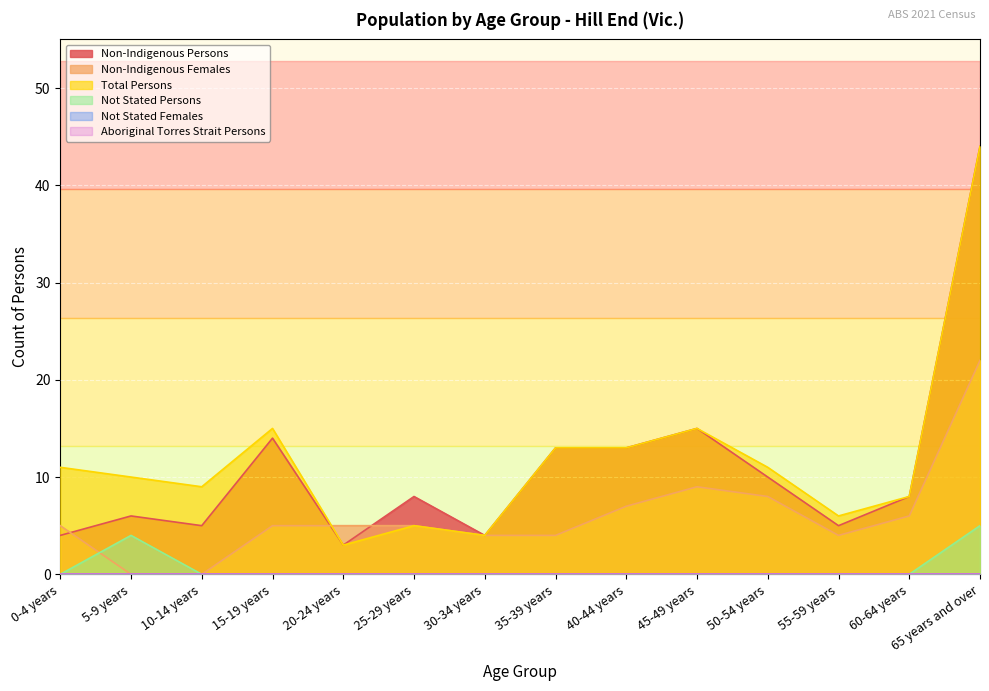

Does the chart display data point markers on the line(s)?

No